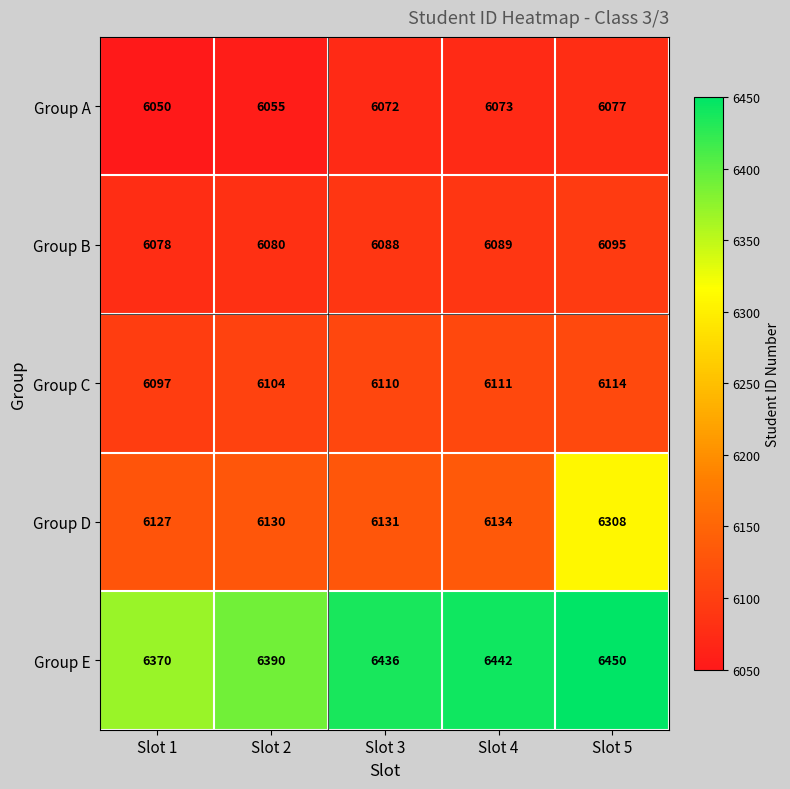

At Slot 5, list the series in order from largest to smallest.

Group E, Group D, Group C, Group B, Group A